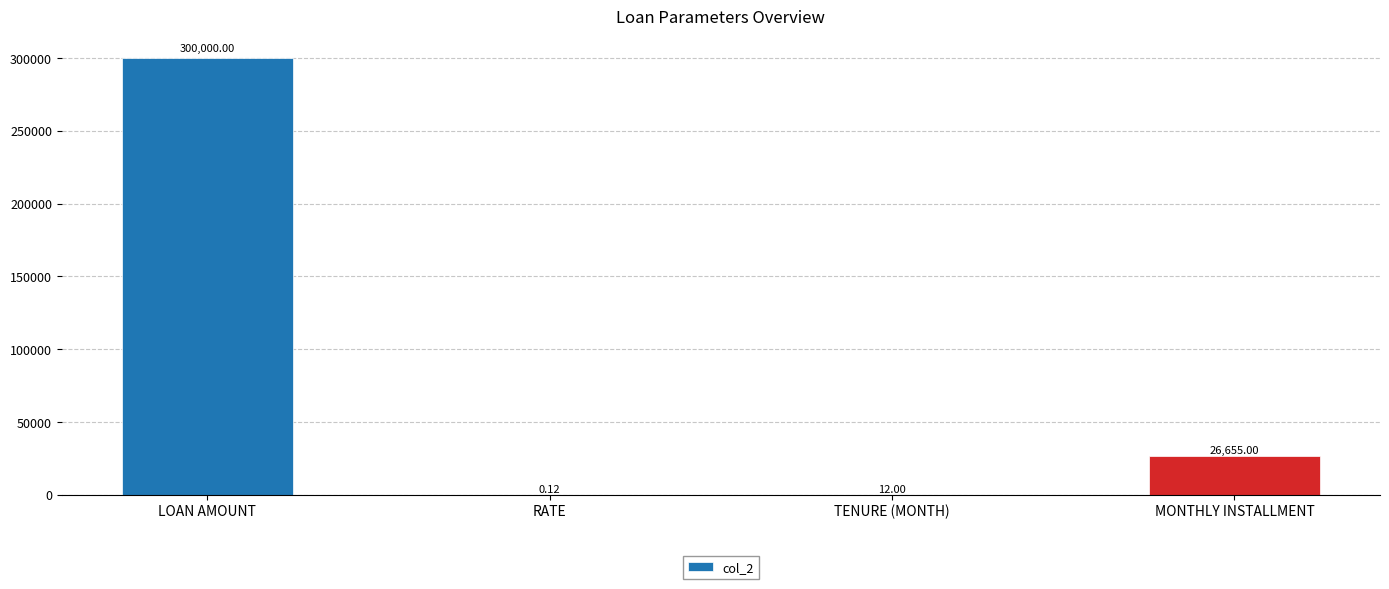

How many categories are shown in the chart?

4